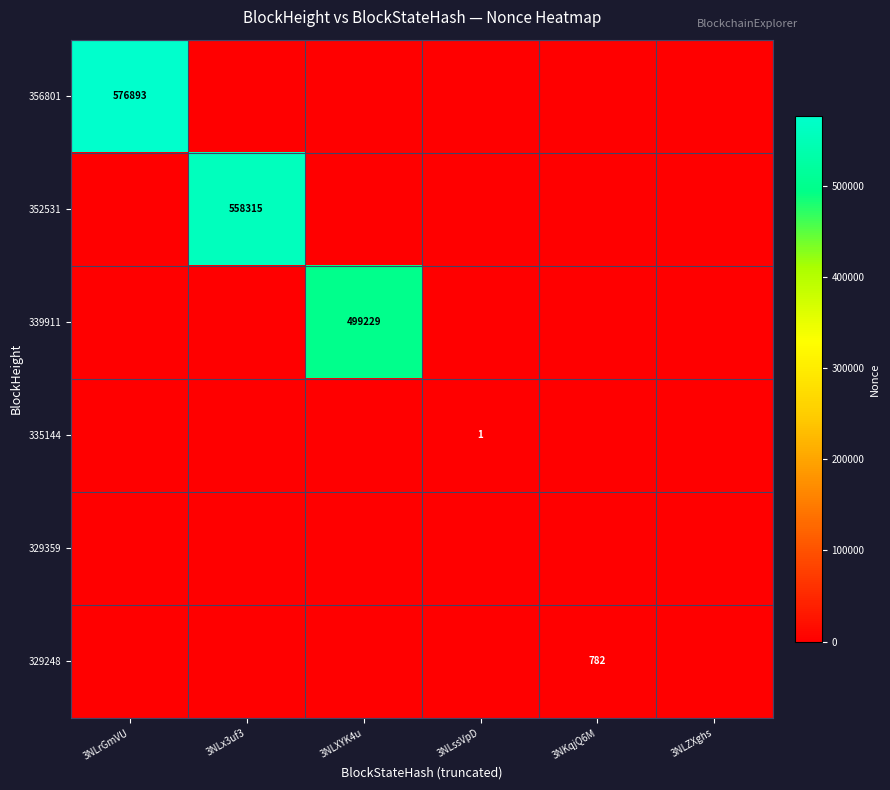

How many series are shown in this chart?

6